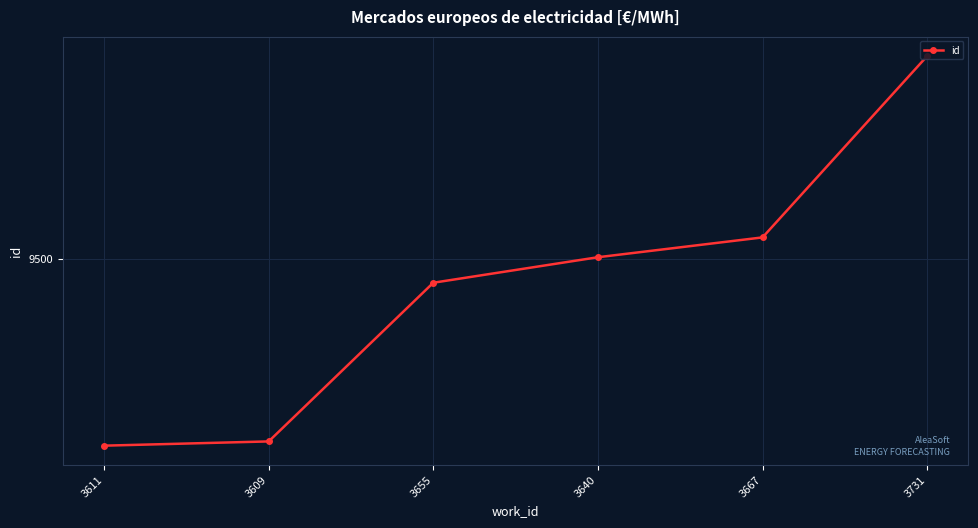

What is the maximum value shown in the chart?

9643